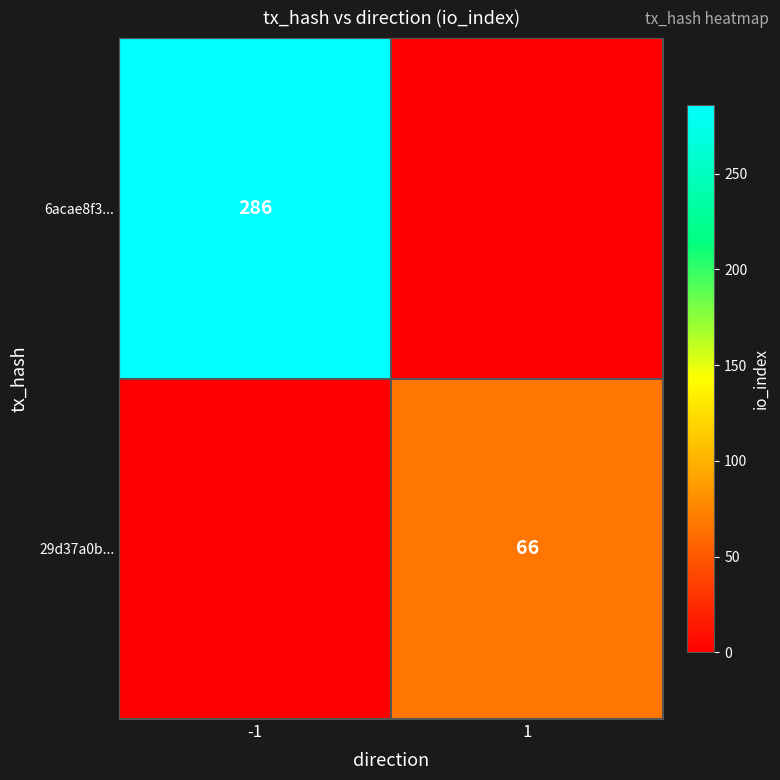

True or false: 6acae8f3... has a value of 489 at -1.

False